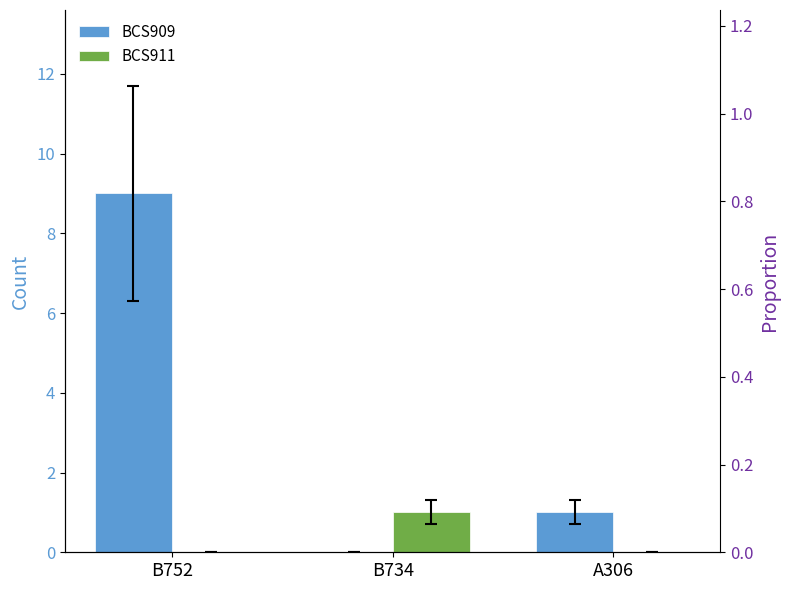

What is the sum of the BCS909 values at B734 and B752?

9